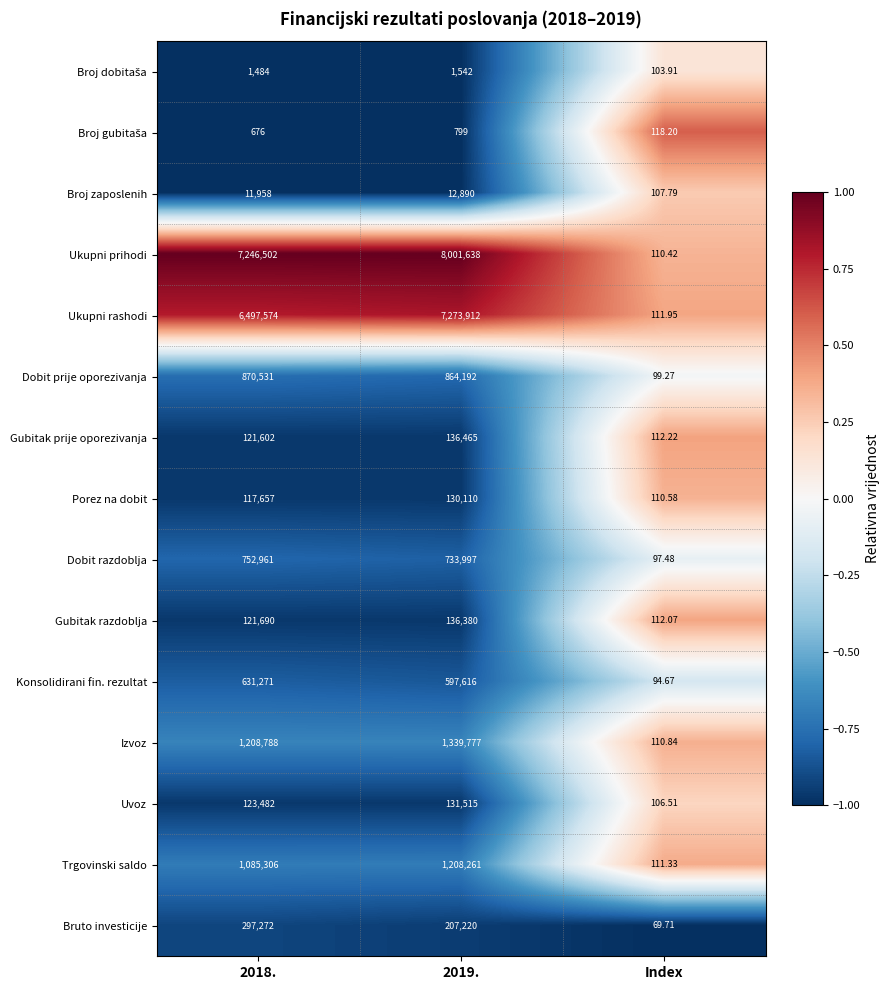

Which category has the lowest value in the Porez na dobit series?

Index